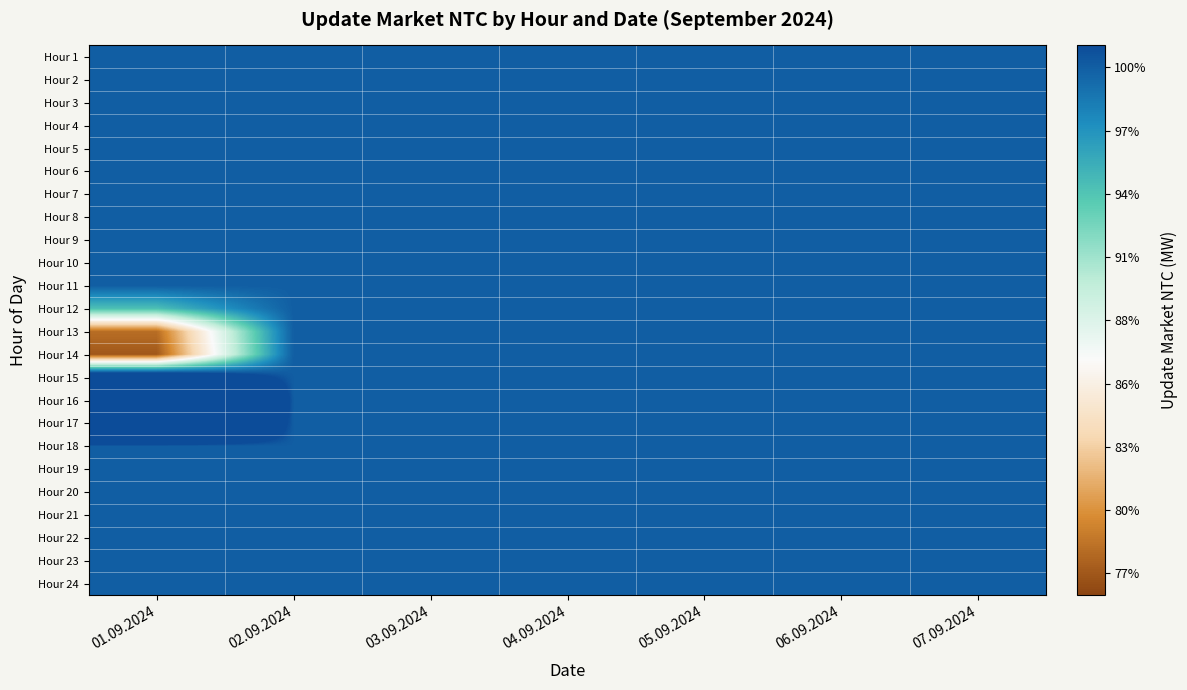

Between 01.09.2024 and 07.09.2024, which is larger?

01.09.2024